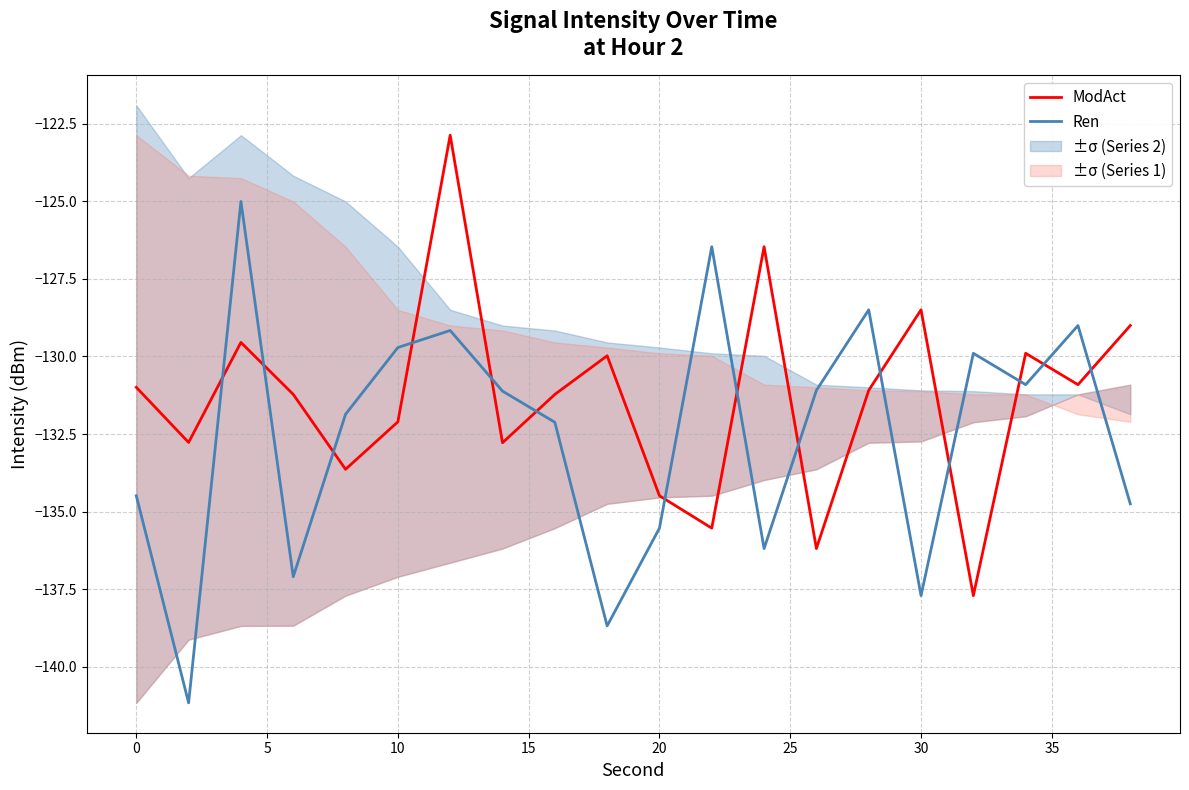

True or false: ModAct and Ren intersect in this chart.

True